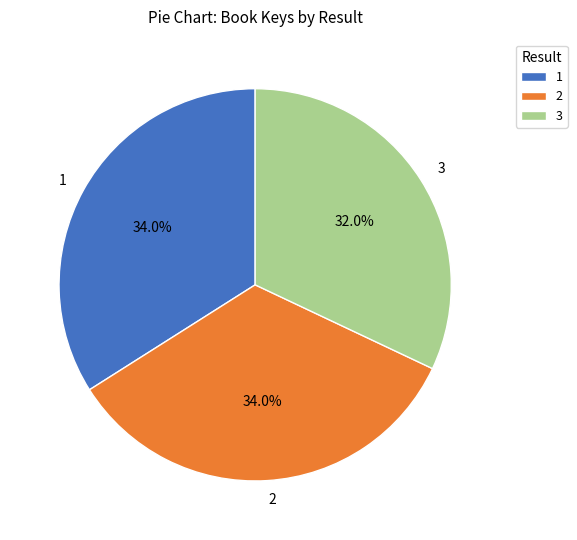

Combined, what portion of the pie is 1 and 2?

68.0%